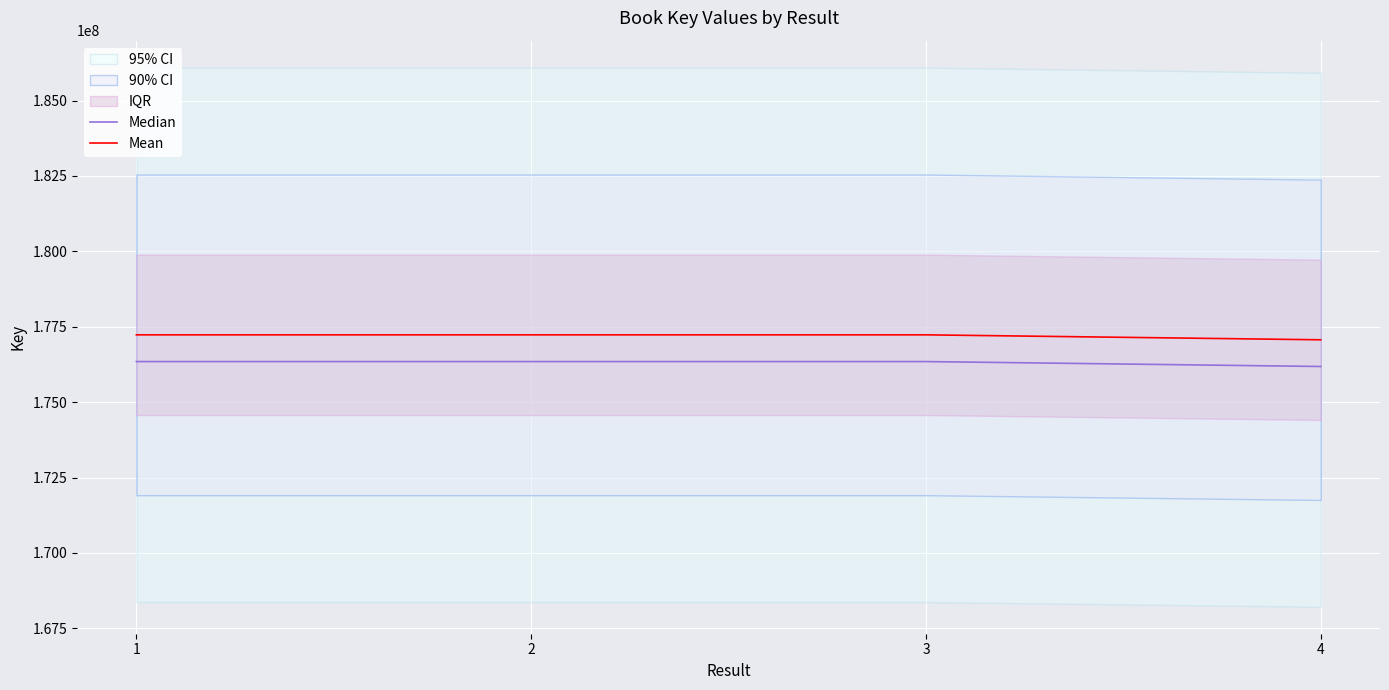

Which series has the widest spread of values?

Mean